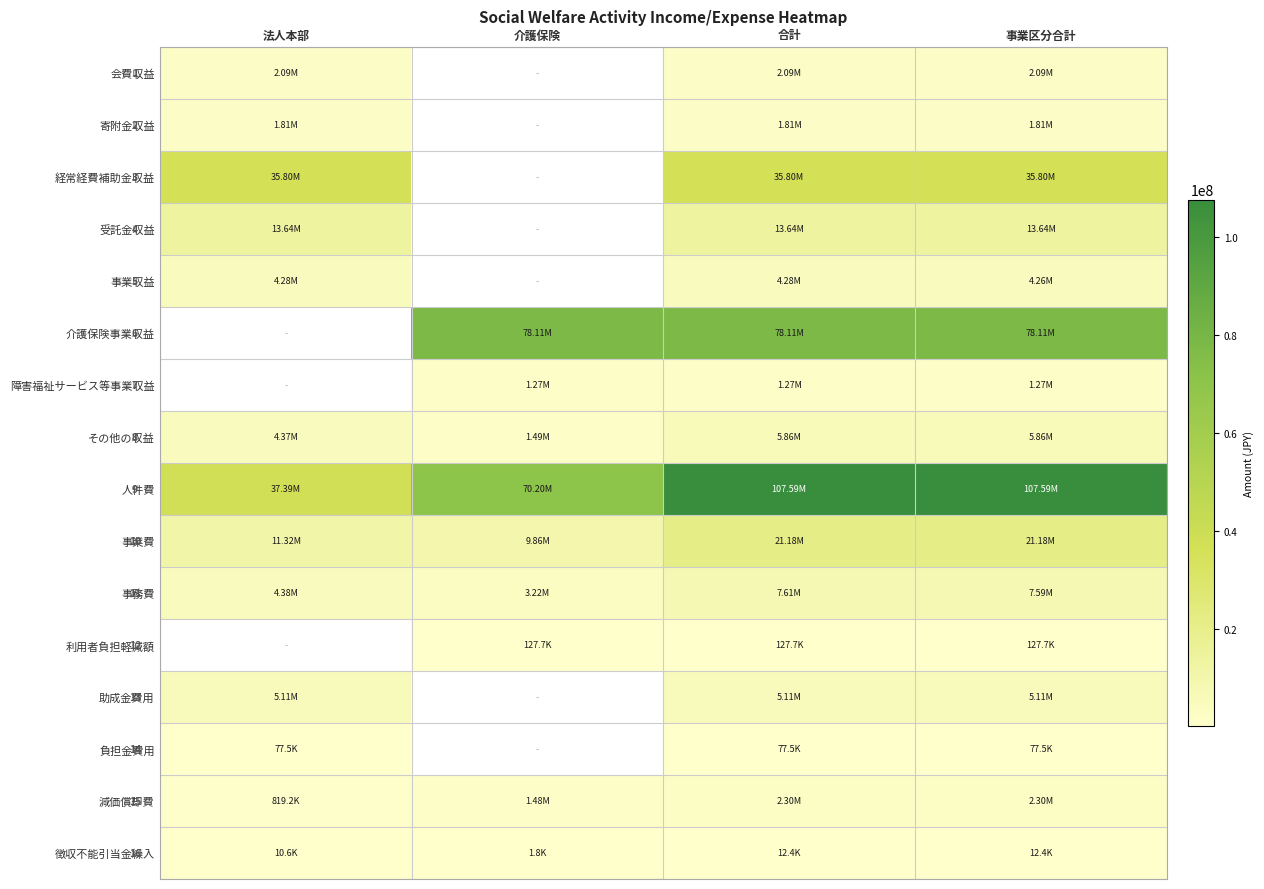

True or false: 負担金費用 has a value of 113119.1 at 法人本部.

False